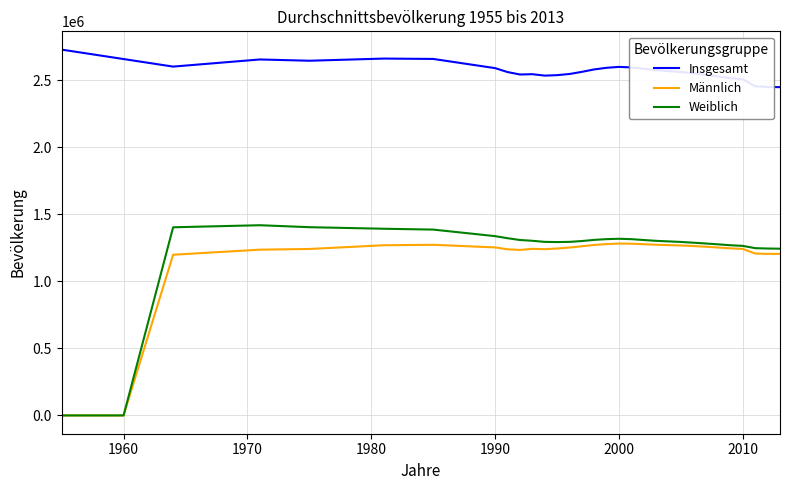

True or false: Weiblich and Insgesamt cross at least once.

False